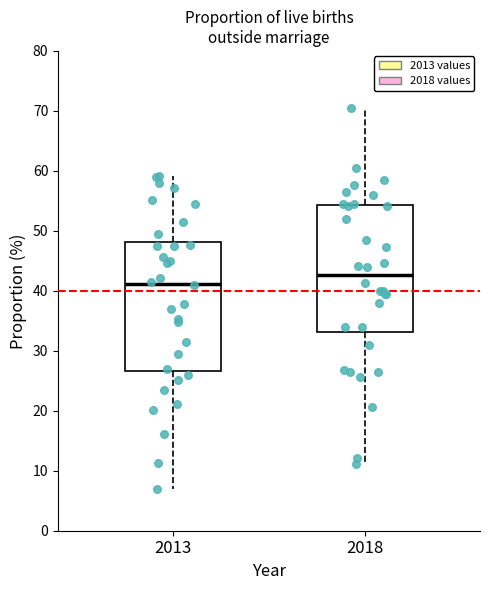

Where does the lower whisker of the box at x = 2018 end on the y-axis? The values are not printed on the chart, so give them approximately, as read against the axis.

11